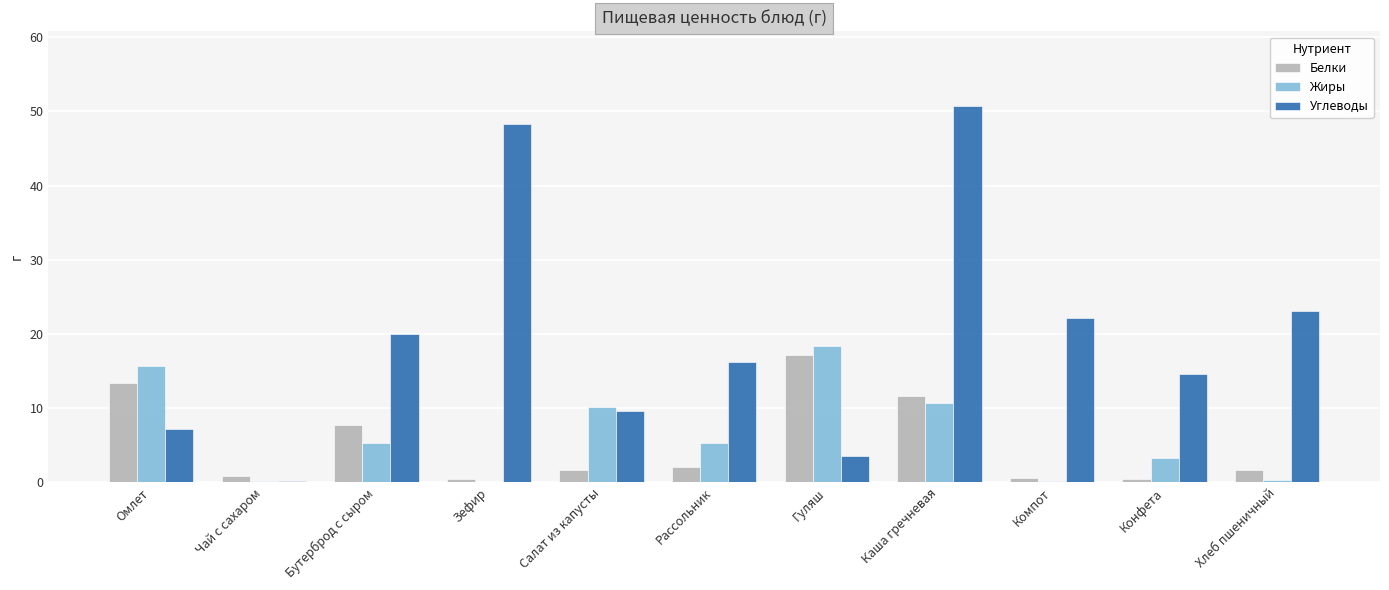

Are the bars grouped side by side (vs. stacked)?

Yes